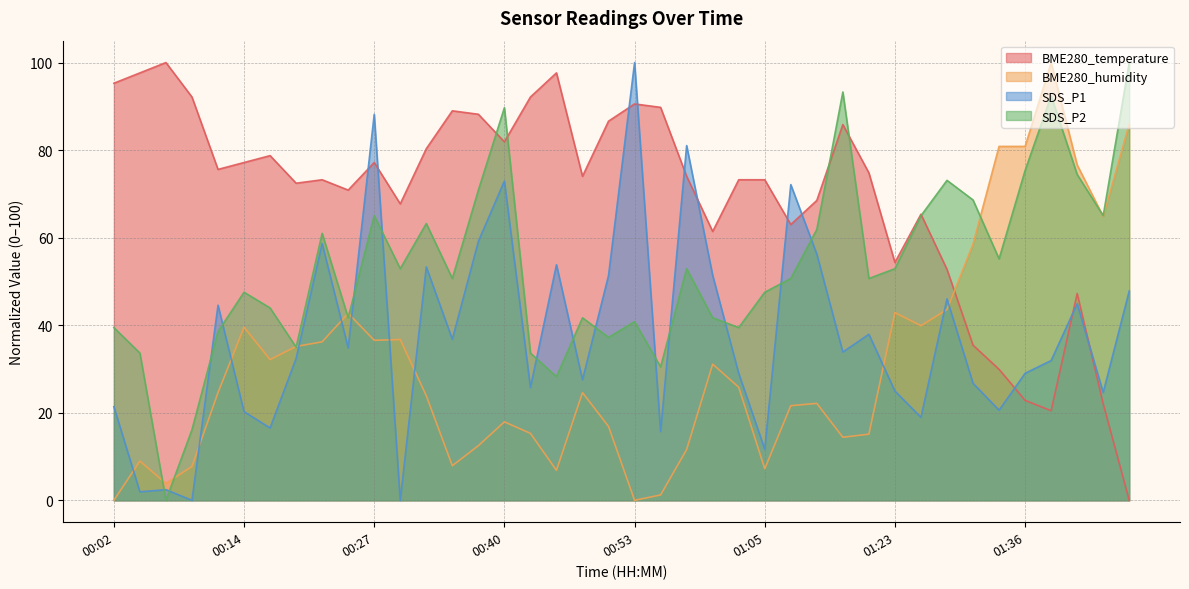

Reading right to left, what are all the values shown in this chart?

BME280_temperature: 0.0	22.0	47.2	20.5	22.8	29.9	35.4	52.8	65.4	54.3	74.8	85.8	68.5	63.0	73.2	73.2	61.4	74.0	89.8	90.6	86.6	74.0	97.6	92.1	81.9	88.2	89.0	80.3	67.7	77.2	70.9	73.2	72.4	78.7	77.2	75.6	92.1	100.0	97.6	95.3
BME280_humidity: 85.9	64.9	76.6	100.0	80.8	80.8	58.5	43.6	39.9	42.9	15.1	14.4	22.1	21.6	7.2	25.8	31.1	11.6	1.2	0.0	16.9	24.6	6.9	15.3	17.9	12.5	7.9	23.9	36.7	36.6	42.7	36.2	35.1	32.2	39.5	24.6	7.7	3.9	9.0	0.0
SDS_P1: 47.8	24.6	44.9	31.9	29.0	20.6	26.7	46.0	19.0	25.0	37.9	33.9	56.2	72.1	11.7	29.0	51.4	81.0	15.7	100.0	51.4	27.6	53.8	25.8	72.9	59.2	36.8	53.3	0.0	88.2	34.8	58.7	32.4	16.5	20.3	44.6	0.0	2.4	1.9	21.4
SDS_P2: 100.0	65.0	74.4	92.4	75.3	55.2	68.6	73.1	65.0	52.9	50.7	93.3	61.9	50.7	47.5	39.5	41.7	52.9	30.5	40.8	37.2	41.7	28.3	33.6	89.7	70.9	50.7	63.2	52.9	65.0	41.7	61.0	35.0	43.9	47.5	38.6	16.1	0.0	33.6	39.5